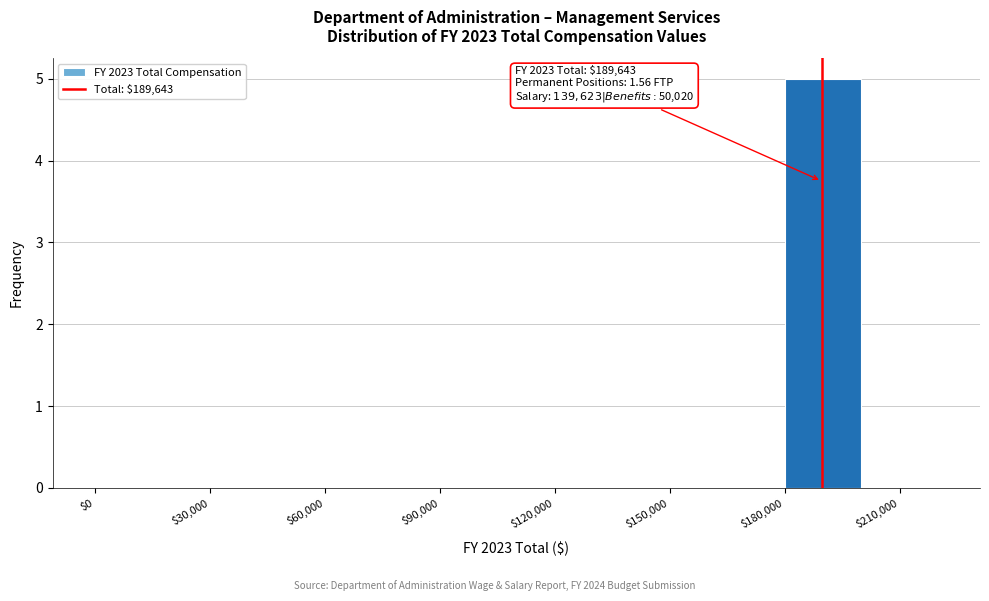

Over which range of the x-axis is the bar tallest?

180000 to 200000